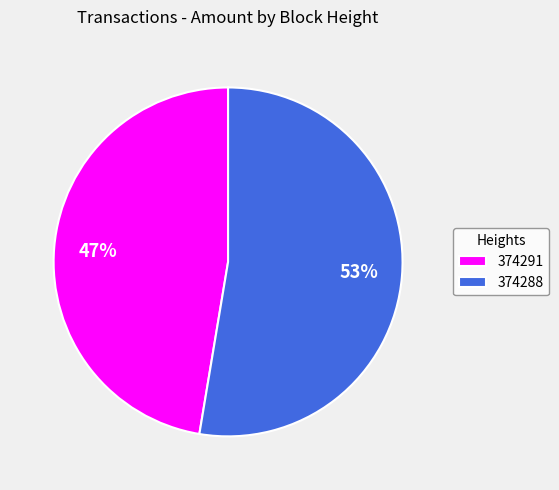

Between 374291 and 374288, which is larger?

374288